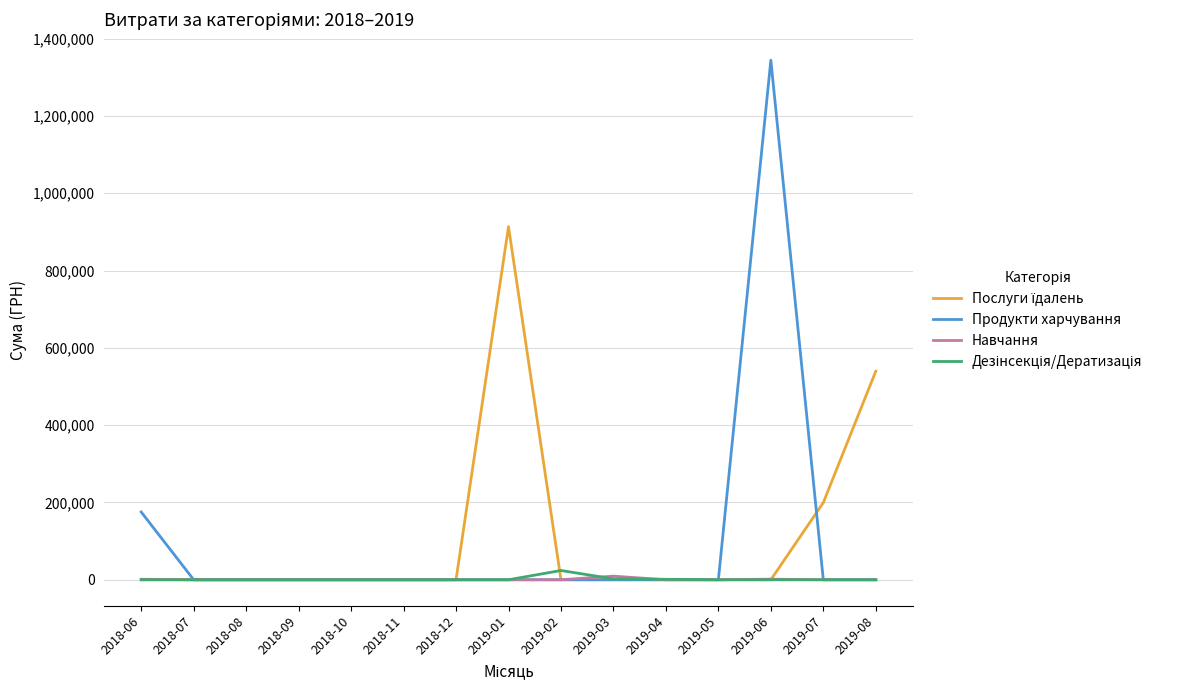

At which category is the sum across all series the highest?

2019-06